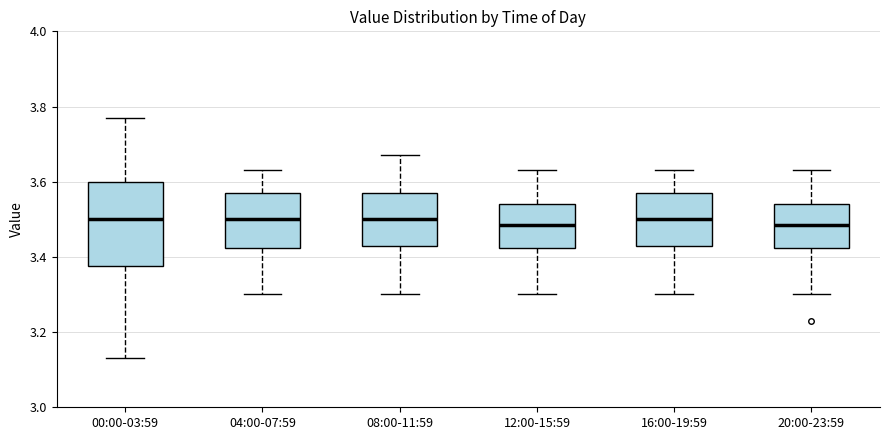

Where does the upper whisker of the box for 04:00-07:59 end on the y-axis? The values are not printed on the chart, so give them approximately, as read against the axis.

3.64